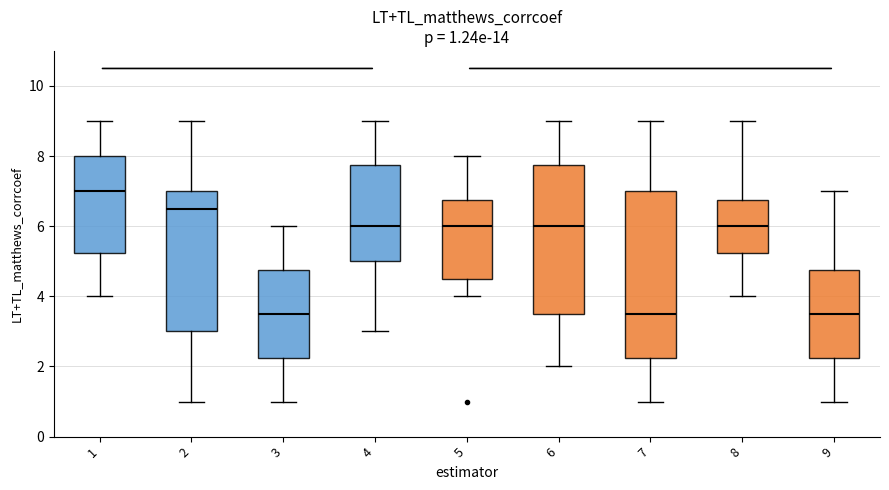

Which box is the tallest, from its lower edge to its upper edge?

7